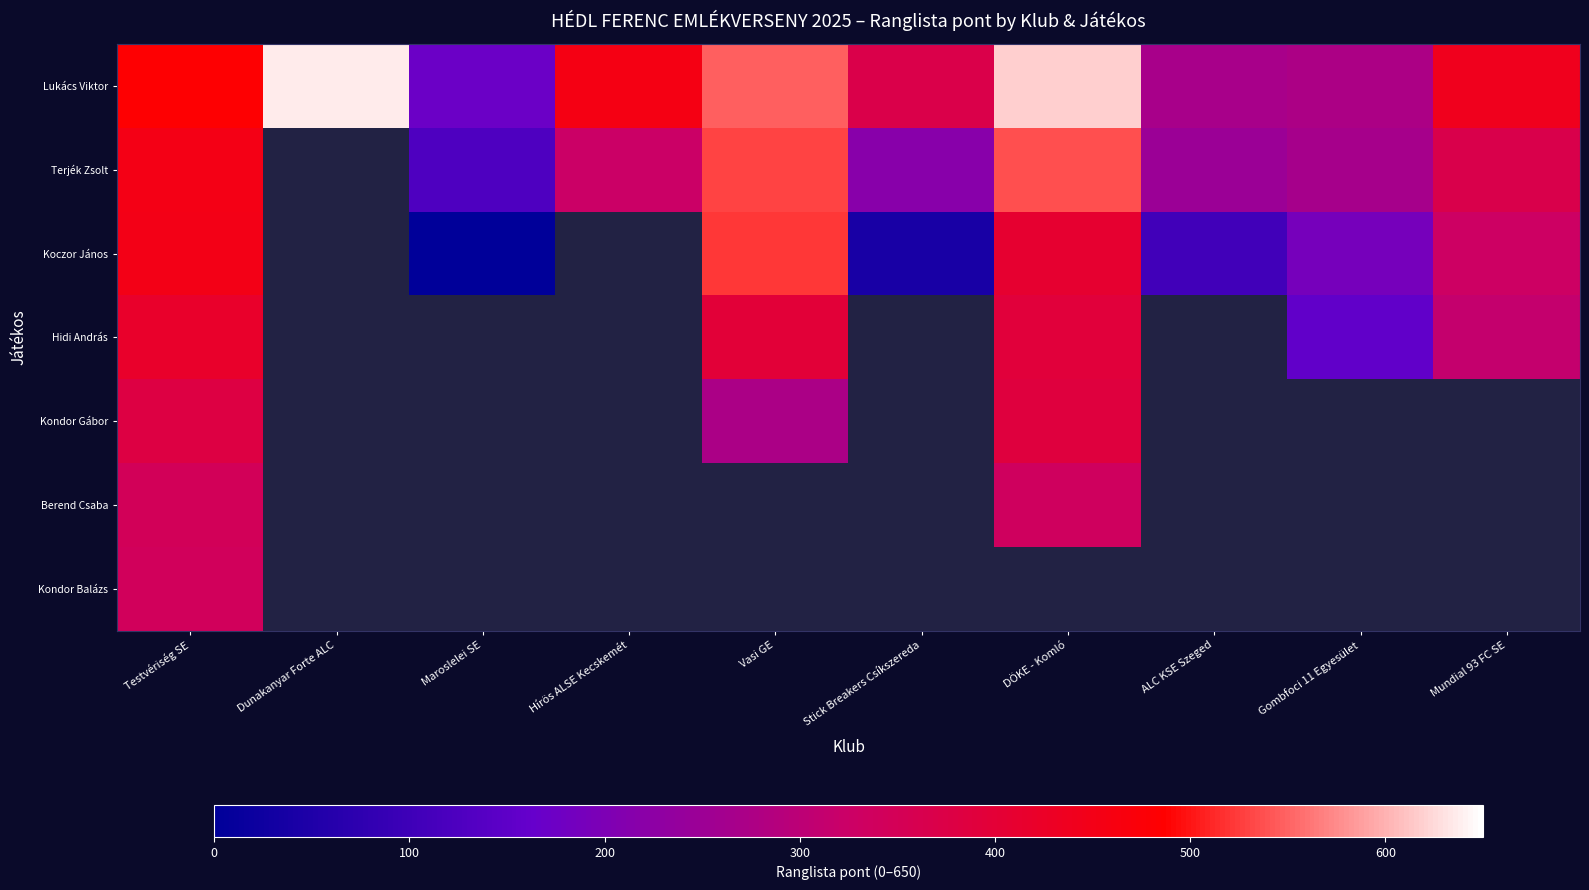

Which series changed the most between Testvériség SE and Dunakanyar Forte ALC?

Lukács Viktor